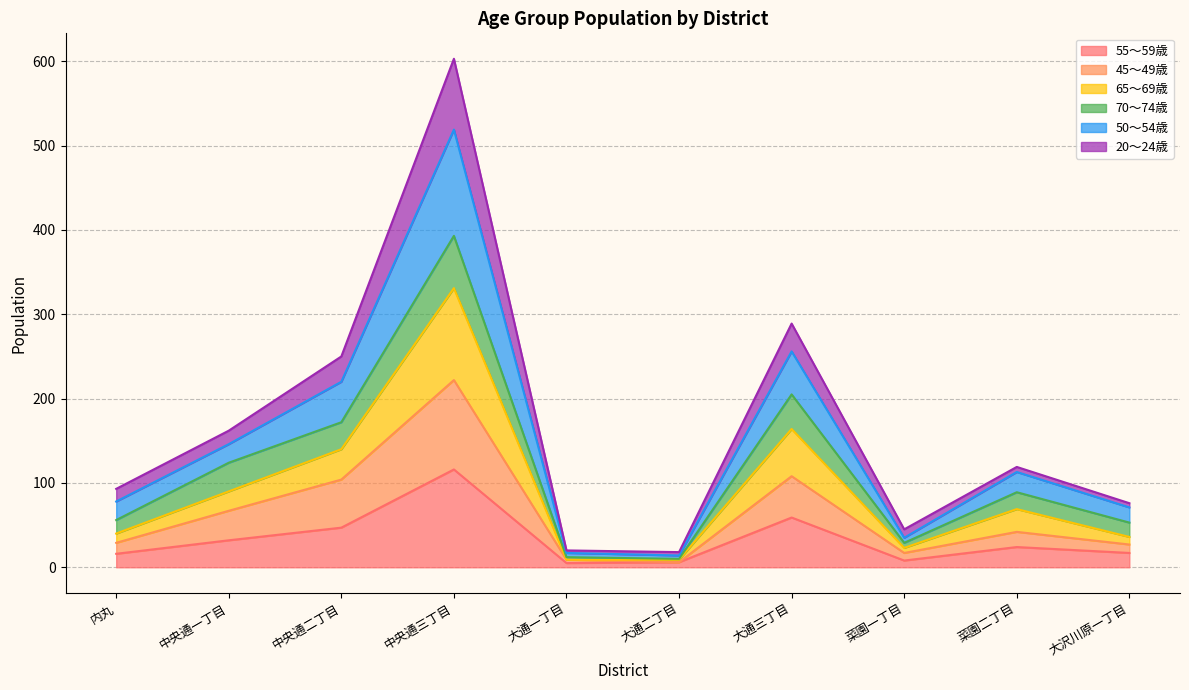

The value of 55～59歳 at 内丸 is 16. True or false?

True